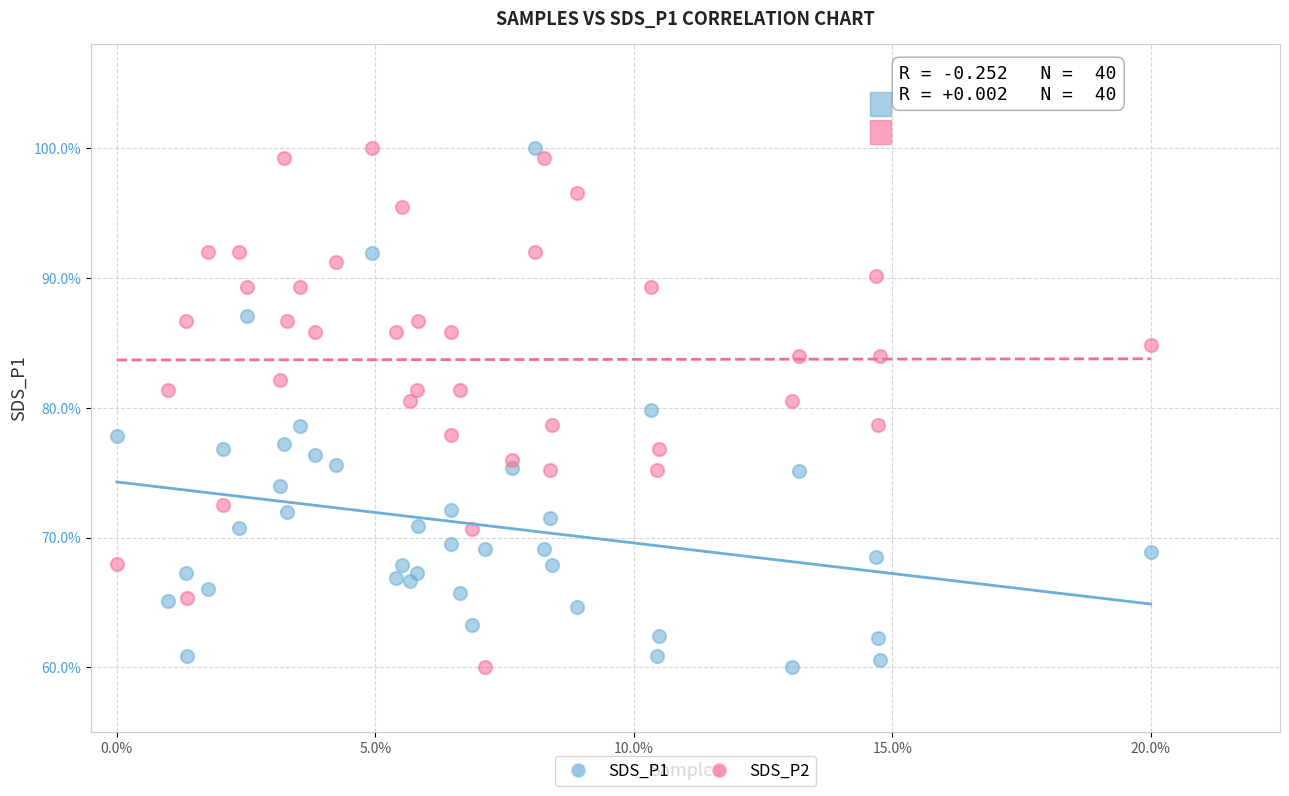

Across all data points, what is the range of Y values (max minus min)?

40.0